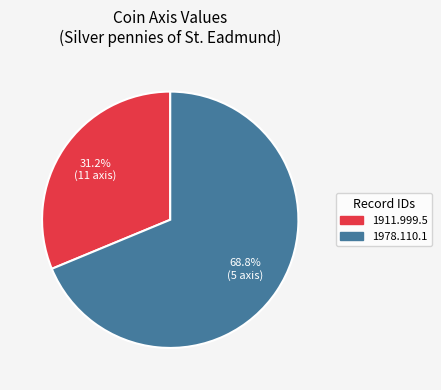

Which slice is the smallest?

1911.999.5